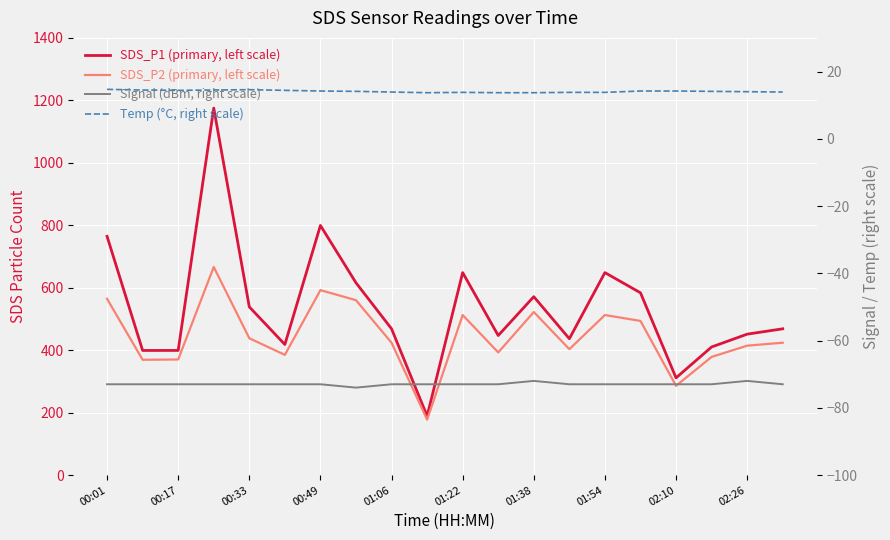

True or false: Signal (dBm, right scale) and SDS_P1 (primary, left scale) cross at least once.

False